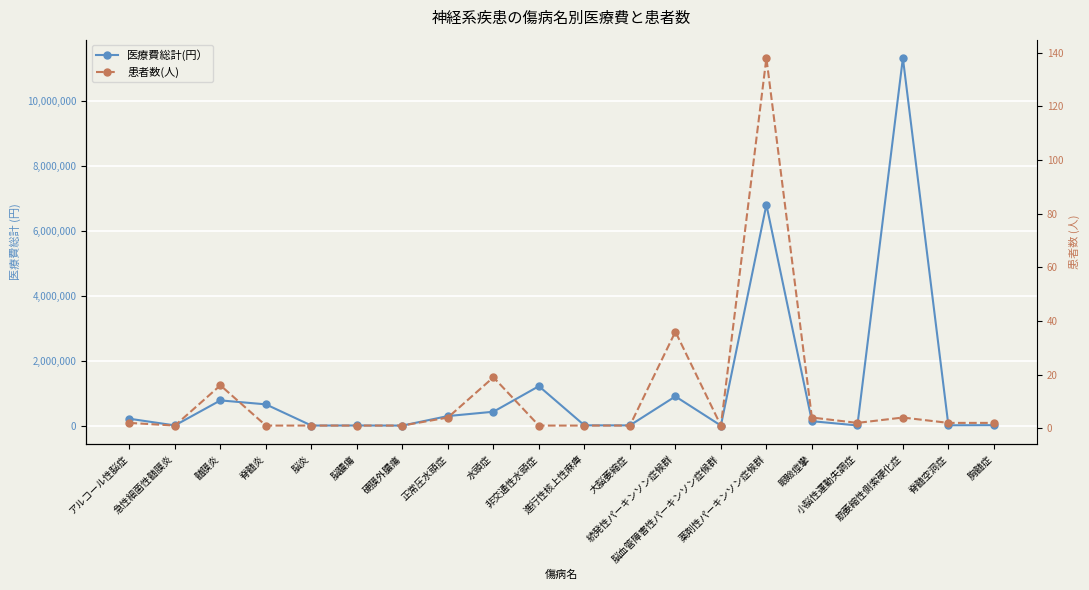

List the series in order of their peak value, highest first.

医療費総計(円）, 患者数(人)